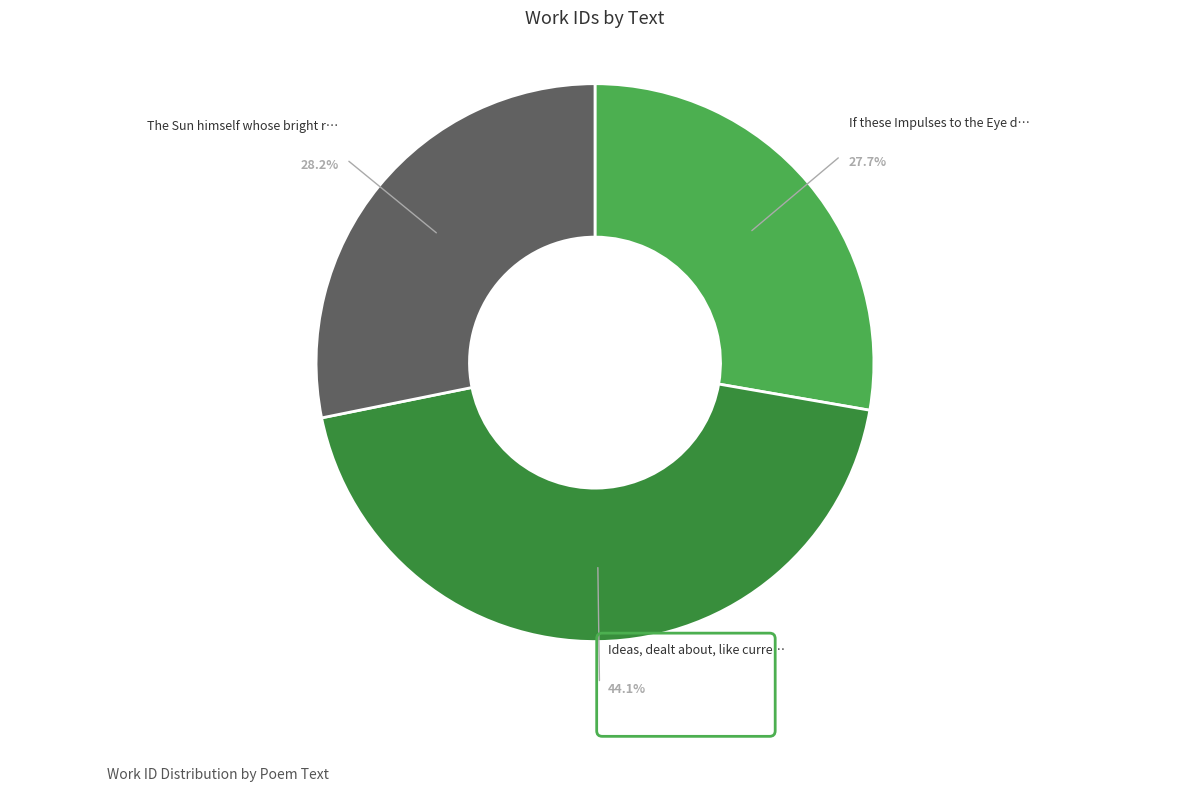

Does any single category account for the majority?

No